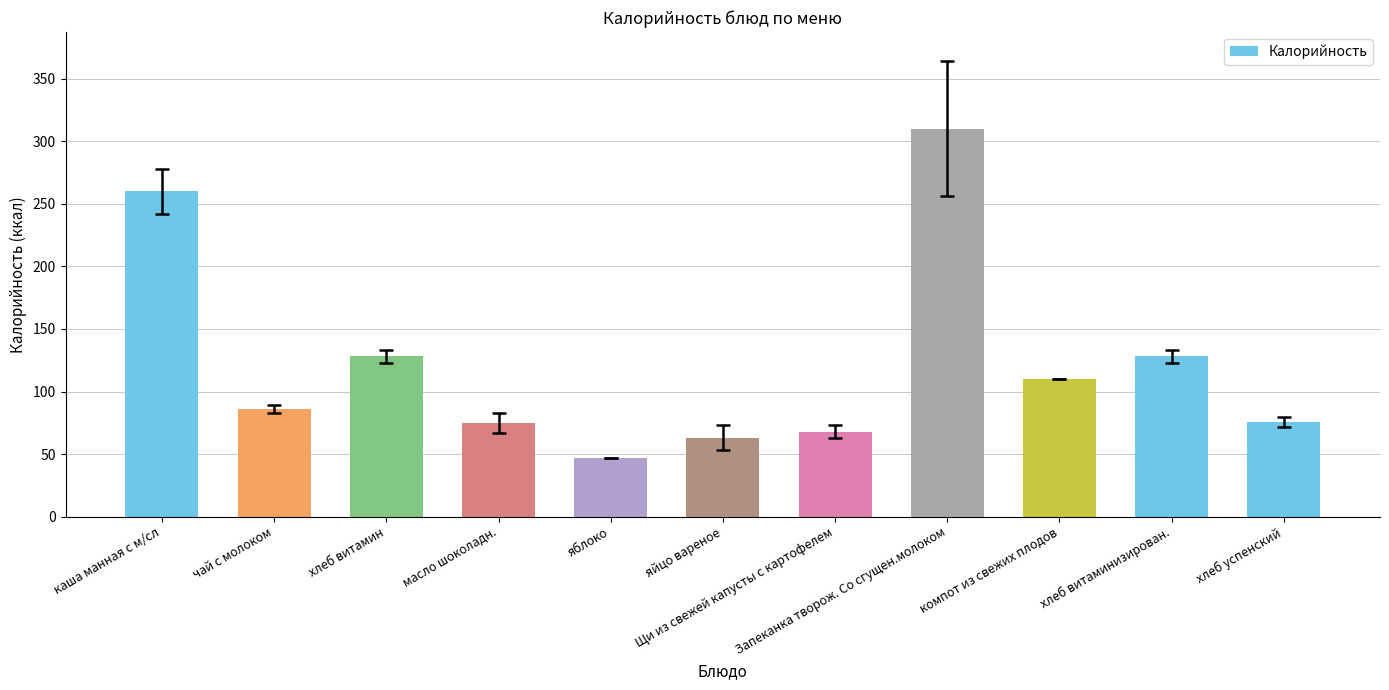

What is the greatest value displayed?

310.0